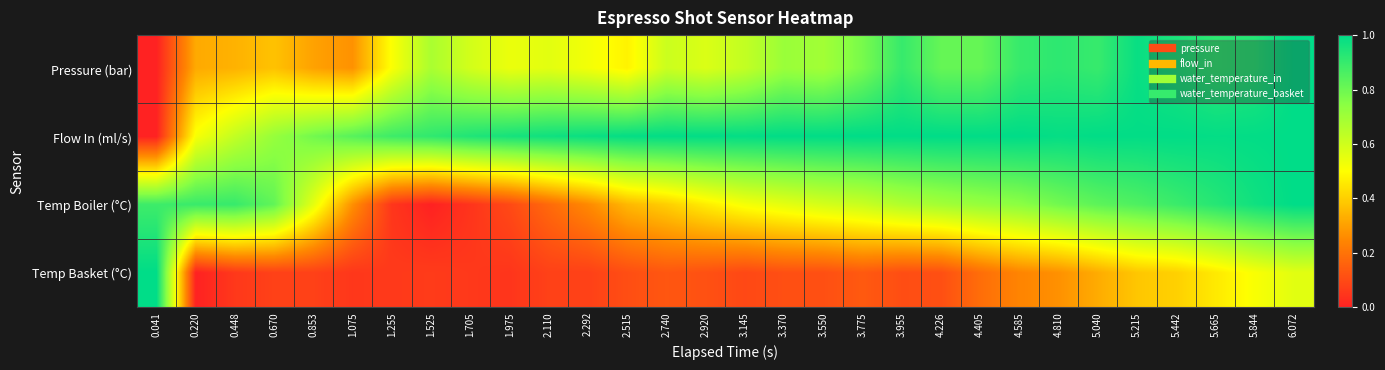

Reading right to left, extract all data points from this chart.

Pressure (bar): 6.072=1.0	5.844=0.9	5.665=0.9	5.442=0.9	5.215=1.0	5.040=0.9	4.810=0.9	4.585=0.9	4.405=0.8	4.226=0.8	3.955=0.9	3.775=0.8	3.550=0.7	3.370=0.7	3.145=0.6	2.920=0.6	2.740=0.6	2.515=0.5	2.292=0.5	2.110=0.6	1.975=0.5	1.705=0.6	1.525=0.7	1.255=0.5	1.075=0.3	0.853=0.3	0.670=0.4	0.448=0.3	0.220=0.3	0.041=0.0
Flow In (ml/s): 6.072=1.0	5.844=1.0	5.665=1.0	5.442=1.0	5.215=1.0	5.040=1.0	4.810=1.0	4.585=1.0	4.405=1.0	4.226=1.0	3.955=1.0	3.775=1.0	3.550=1.0	3.370=1.0	3.145=1.0	2.920=1.0	2.740=1.0	2.515=1.0	2.292=1.0	2.110=1.0	1.975=1.0	1.705=0.9	1.525=0.9	1.255=0.9	1.075=0.8	0.853=0.8	0.670=0.7	0.448=0.6	0.220=0.5	0.041=0.0
Temp Boiler (°C): 6.072=1.0	5.844=1.0	5.665=0.9	5.442=0.9	5.215=0.9	5.040=0.8	4.810=0.8	4.585=0.7	4.405=0.7	4.226=0.7	3.955=0.7	3.775=0.6	3.550=0.6	3.370=0.6	3.145=0.5	2.920=0.5	2.740=0.4	2.515=0.4	2.292=0.3	2.110=0.2	1.975=0.1	1.705=0.0	1.525=0.0	1.255=0.1	1.075=0.3	0.853=0.6	0.670=0.8	0.448=0.9	0.220=0.9	0.041=0.9
Temp Basket (°C): 6.072=0.6	5.844=0.5	5.665=0.5	5.442=0.4	5.215=0.4	5.040=0.3	4.810=0.3	4.585=0.2	4.405=0.2	4.226=0.1	3.955=0.1	3.775=0.1	3.550=0.1	3.370=0.1	3.145=0.1	2.920=0.1	2.740=0.1	2.515=0.1	2.292=0.1	2.110=0.1	1.975=0.0	1.705=0.1	1.525=0.1	1.255=0.1	1.075=0.1	0.853=0.1	0.670=0.1	0.448=0.1	0.220=0.0	0.041=1.0